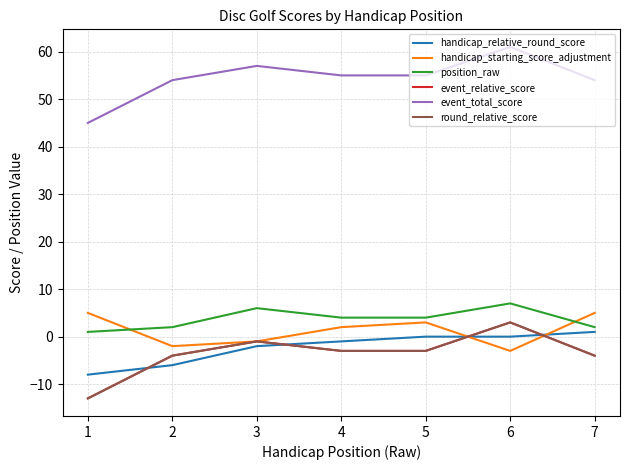

List the labels in order of event_total_score value, largest first.

6, 3, 4, 5, 2, 7, 1